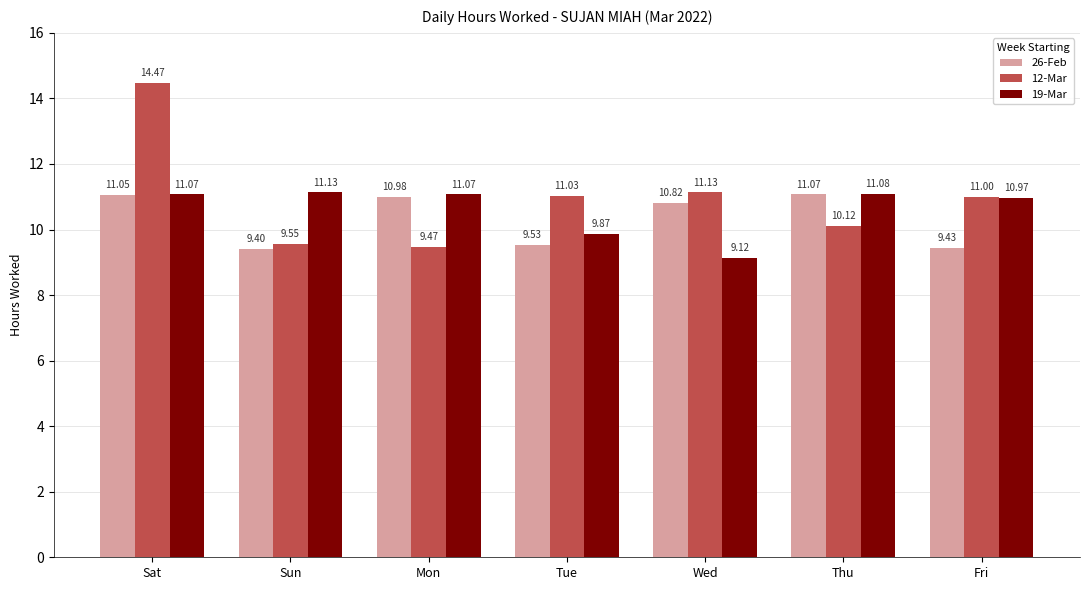

What is the value of the 12-Mar bar at the 3rd from the left?

9.5